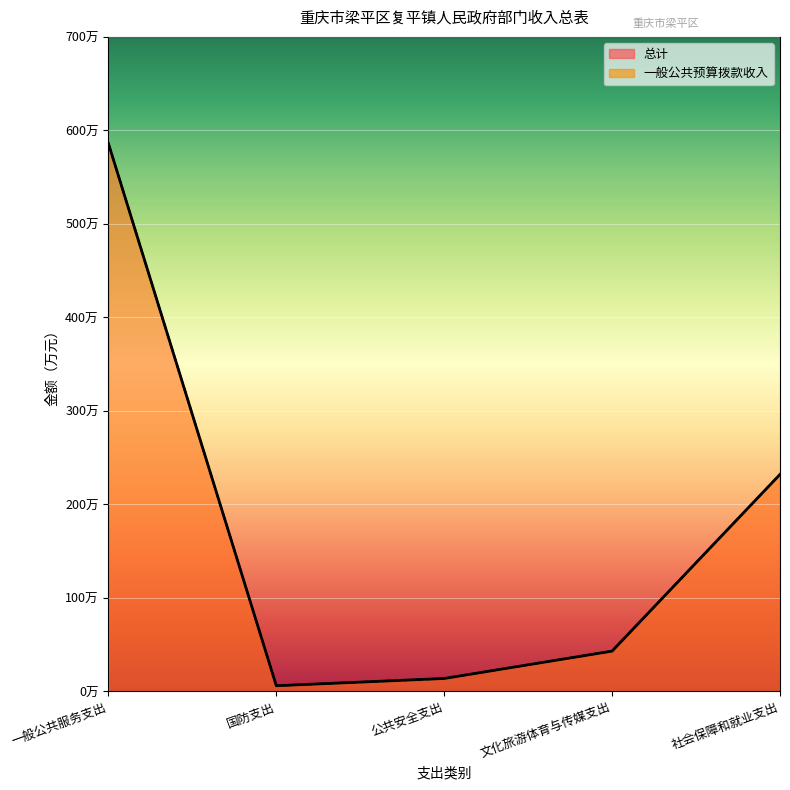

True or false: 总计 and 一般公共预算拨款收入 intersect in this chart.

False